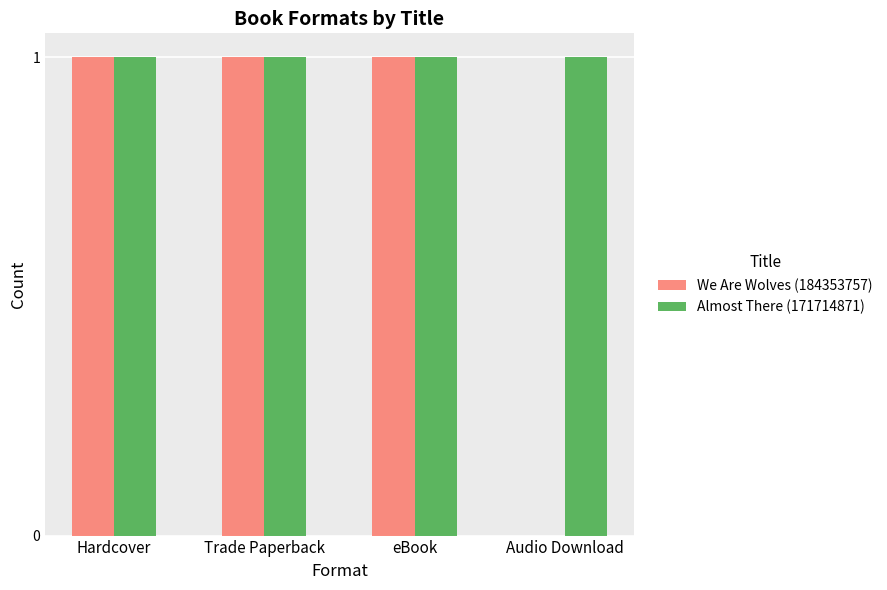

What is the sum of all We Are Wolves (184353757) values?

3